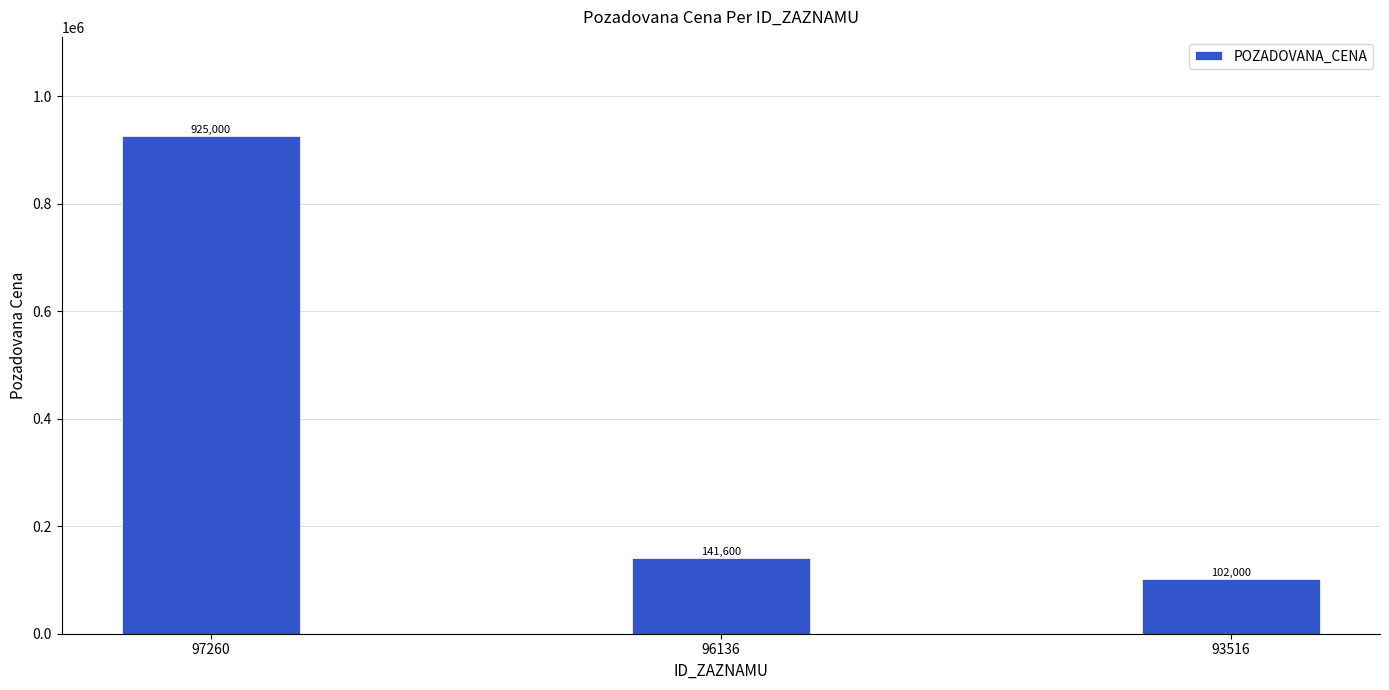

List the labels in order of value, largest first.

97260, 96136, 93516